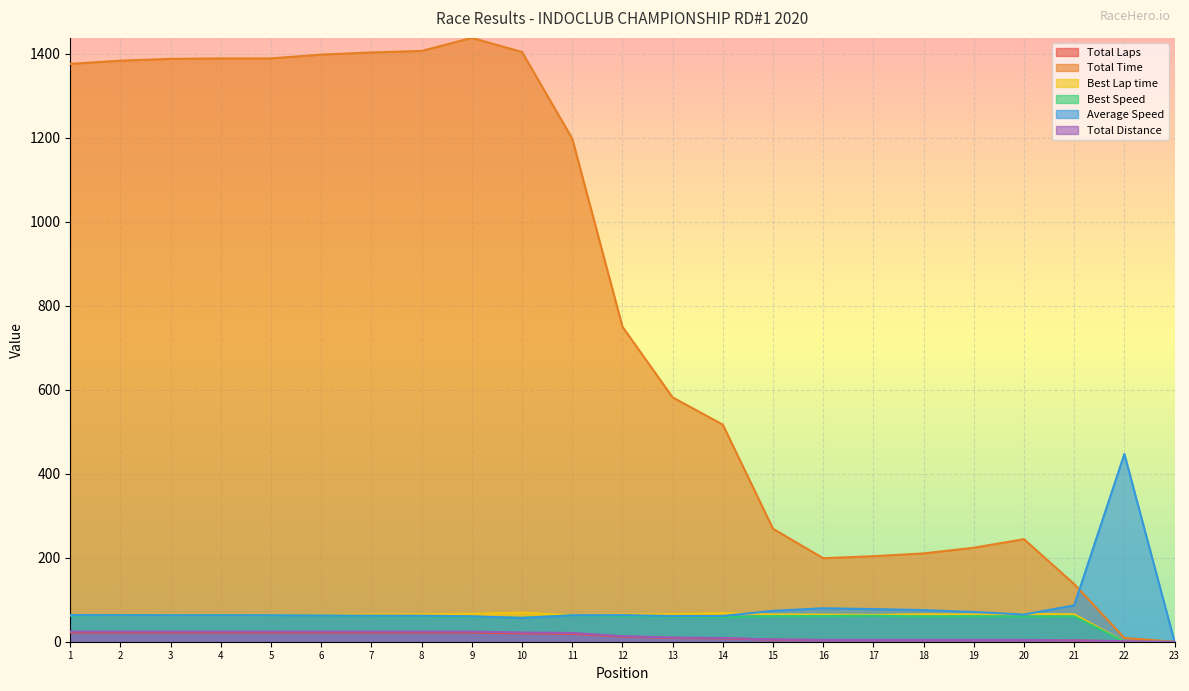

What is the value of the Average Speed point at the 6th from the left?

62.3